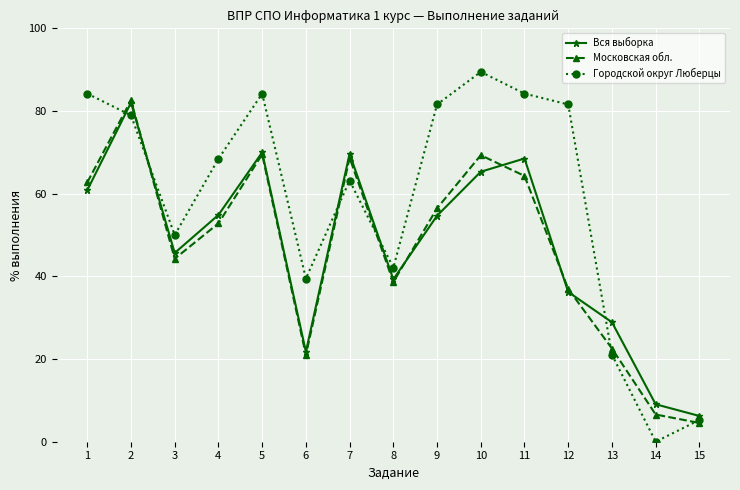

What is the difference between the second highest and second lowest values in the Вся выборка series?

60.9